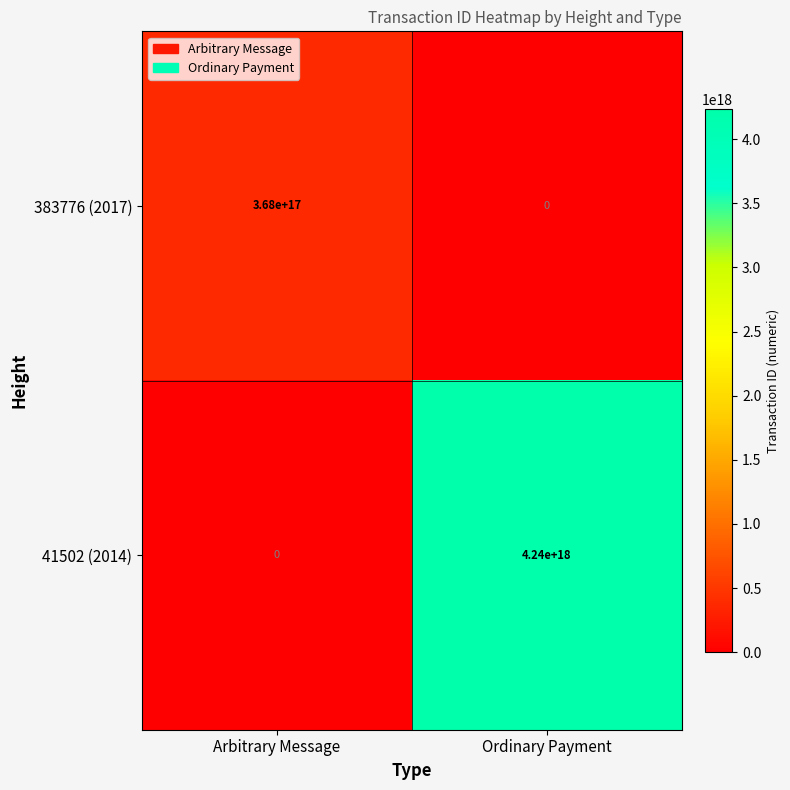

At which label is 383776 (2017) closest to 184000000000000000?

Arbitrary Message